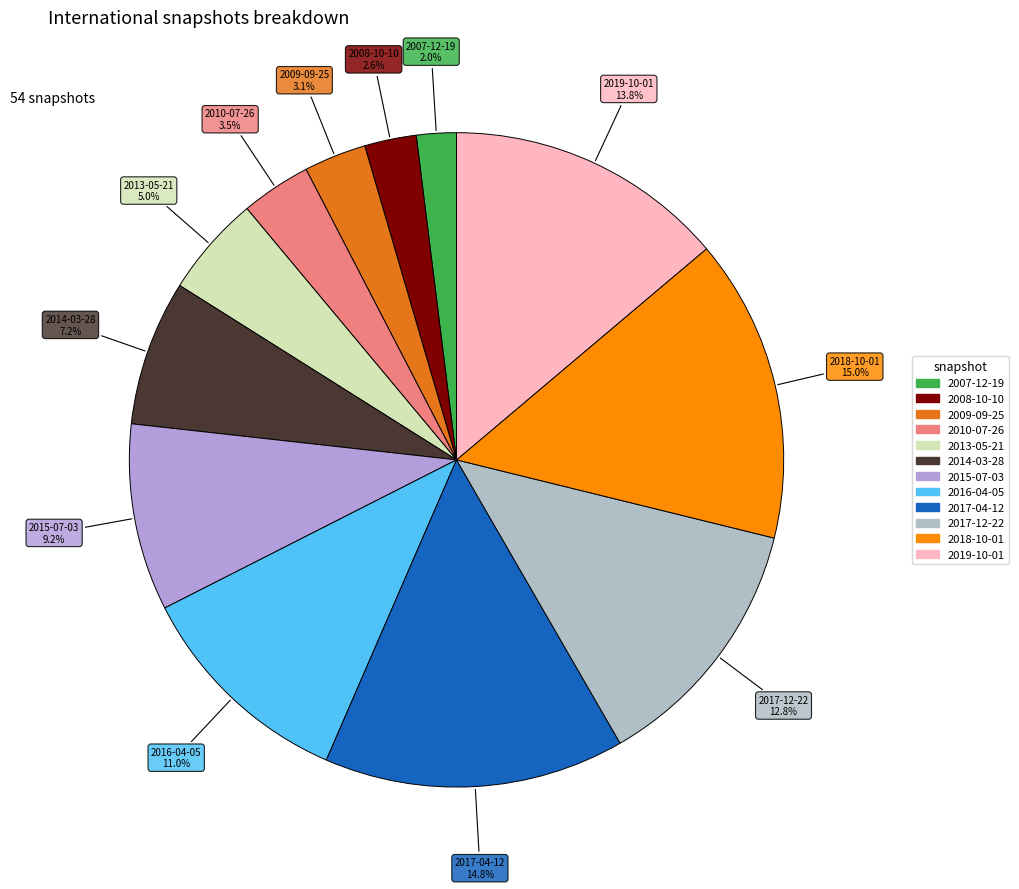

How many segments does this pie chart have?

12